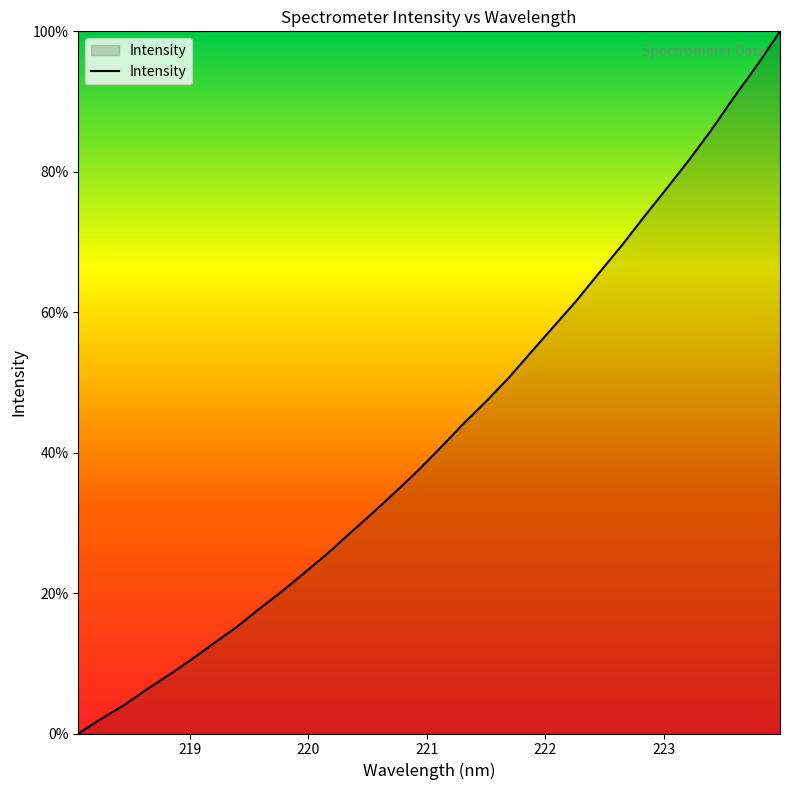

What is the difference between the maximum and minimum values?

100.0